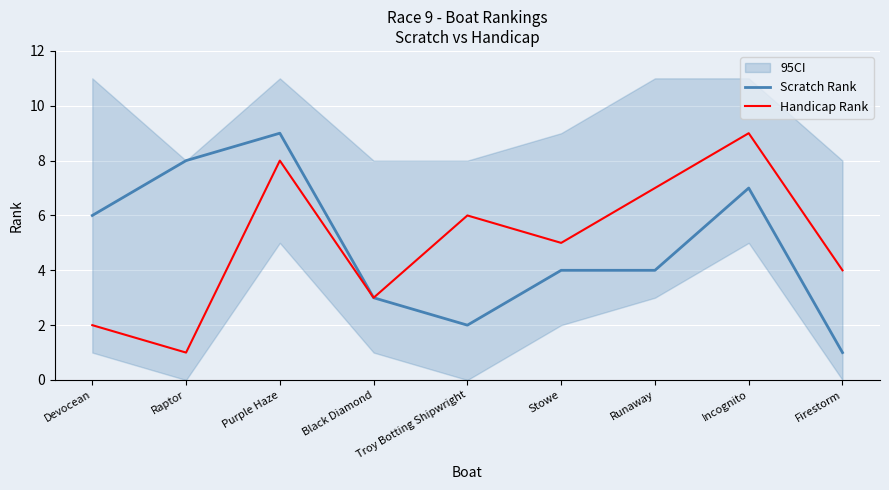

List the labels in order of Scratch Rank value, largest first.

Purple Haze, Raptor, Incognito, Devocean, Stowe, Runaway, Black Diamond, Troy Botting Shipwright, Firestorm